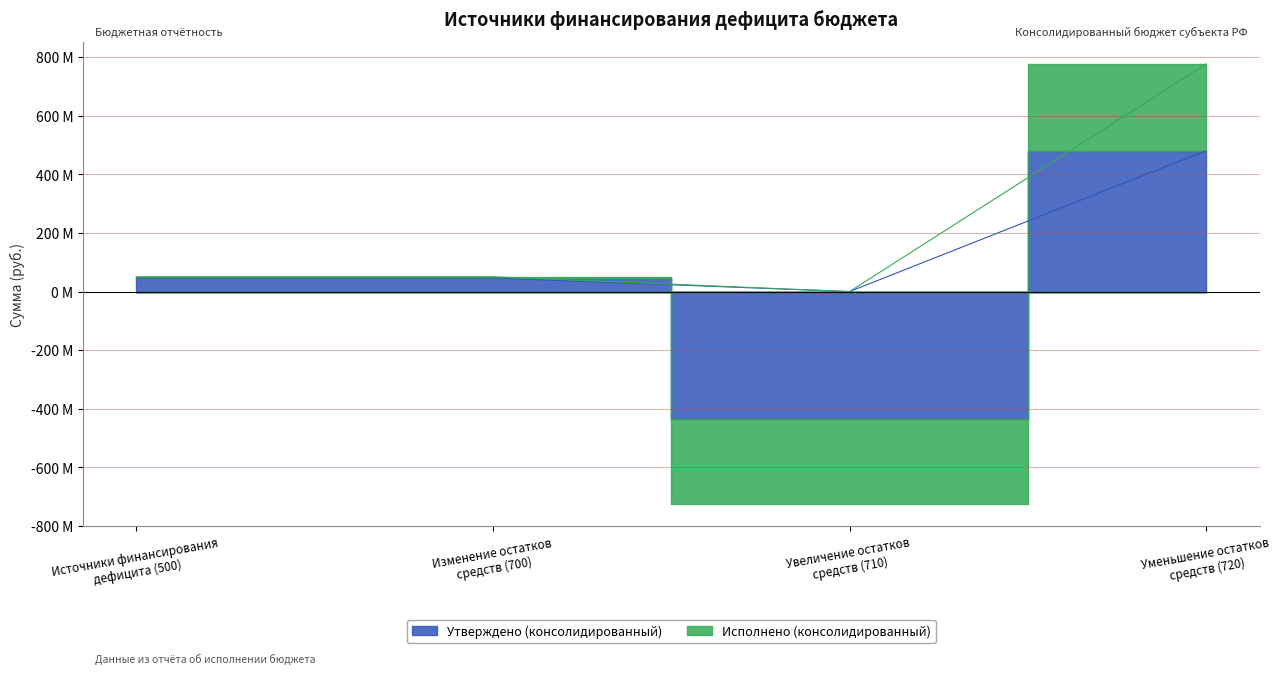

At which label is Исполнено (консолидированный) closest to 2017731?

500